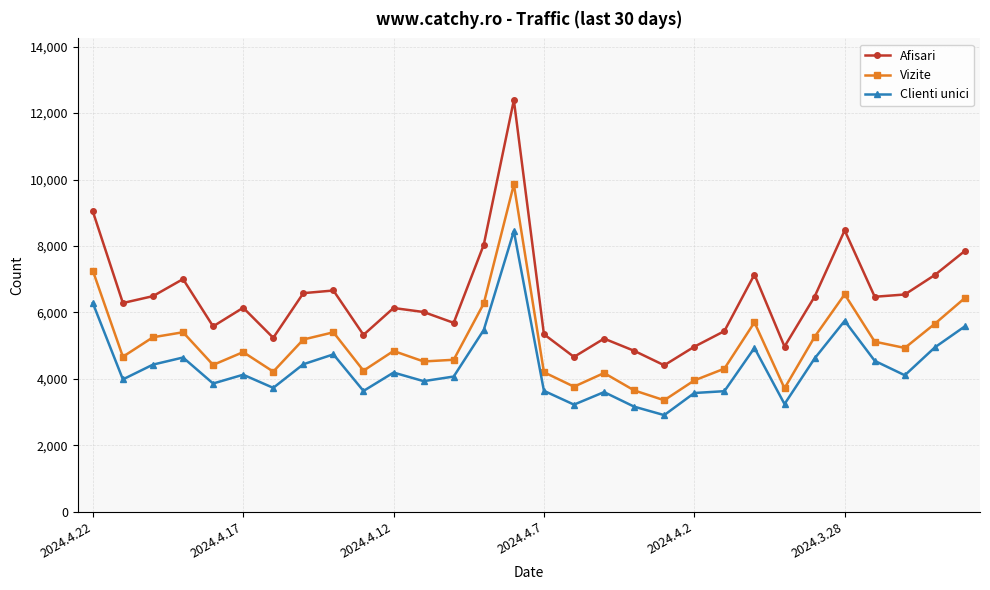

Rank the series by their average value, from lowest to highest.

Clienti unici, Vizite, Afisari